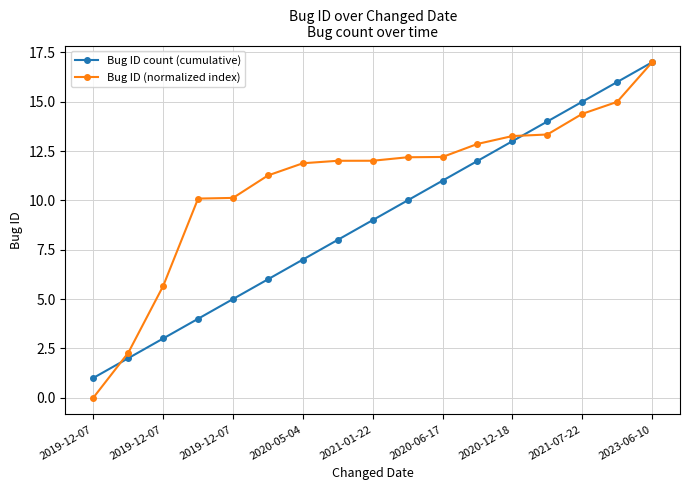

What are all the series names shown in the legend?

Bug ID count (cumulative), Bug ID (normalized index)